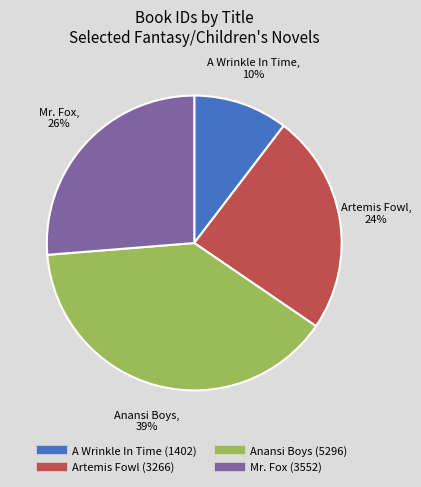

The Anansi Boys slice represents 31% of the pie. True or false?

False